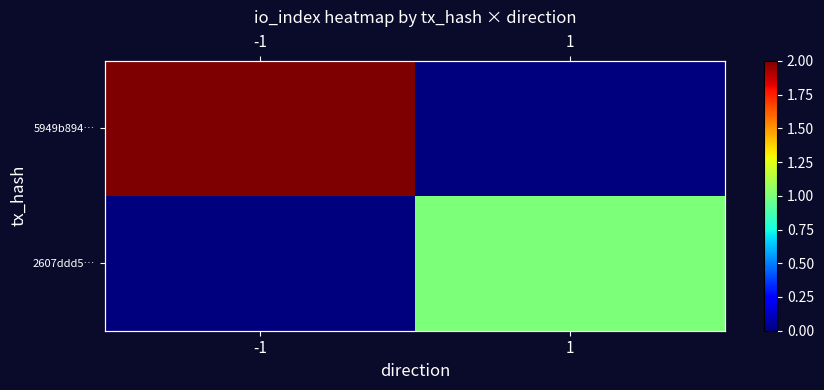

Is the value of 5949b894… at -1 greater than the value of 2607ddd5… at 1?

Yes